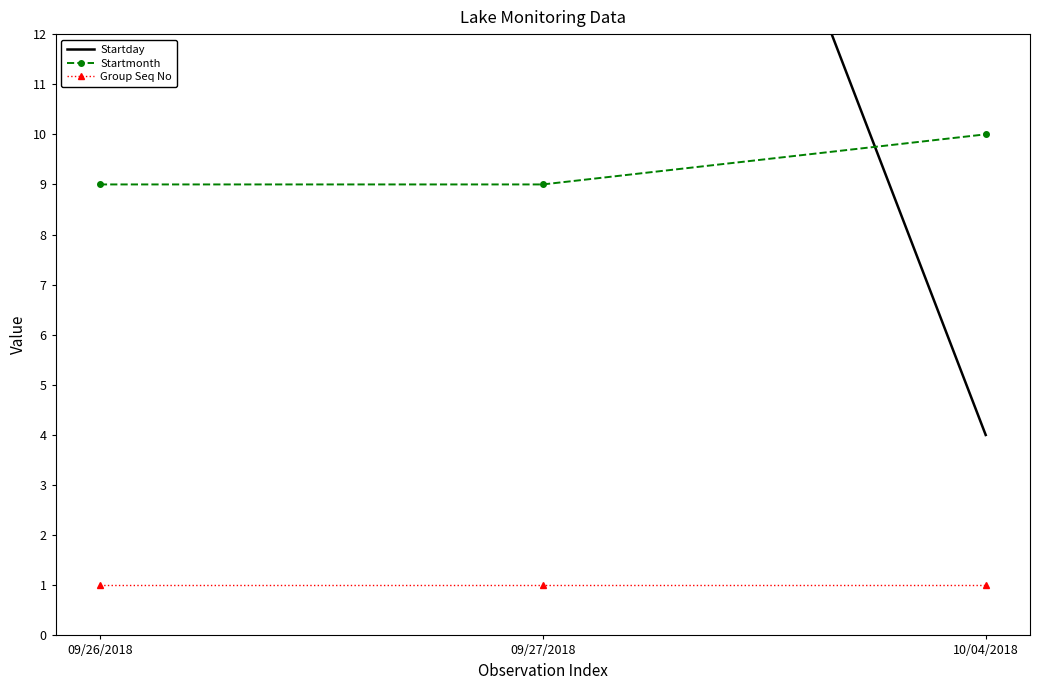

Which label corresponds to the largest value in the chart?

09/27/2018